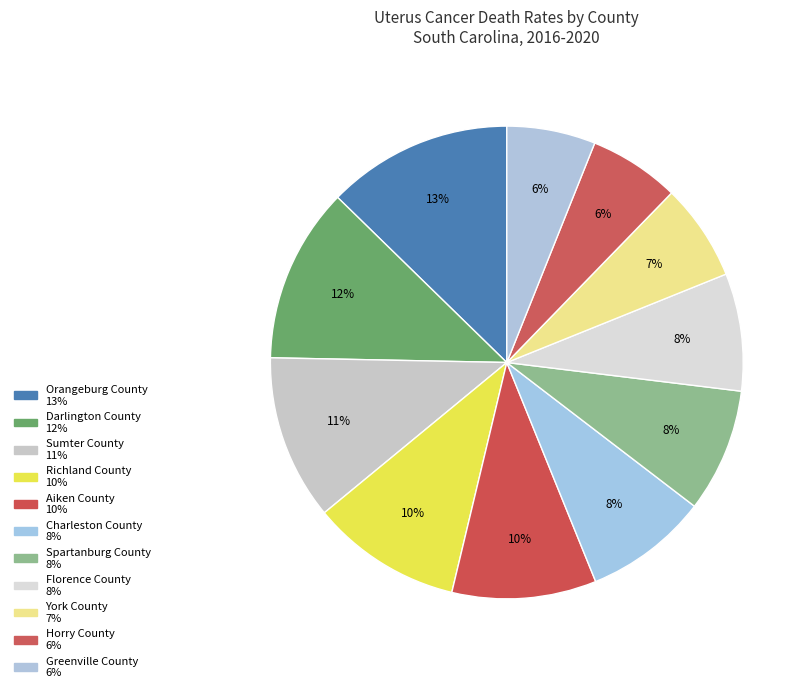

How many slices are in this pie chart?

11